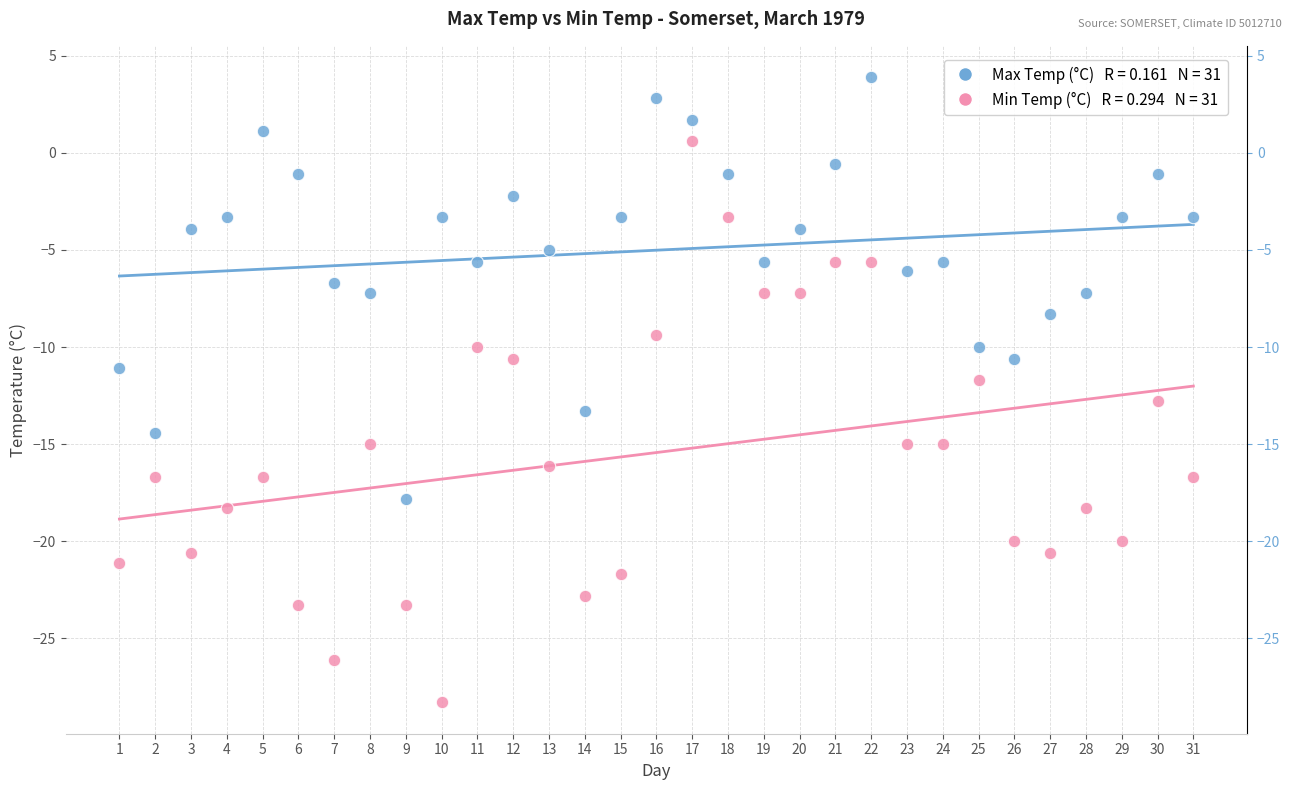

Across all data points, what is the range of X values (max minus min)?

30.0